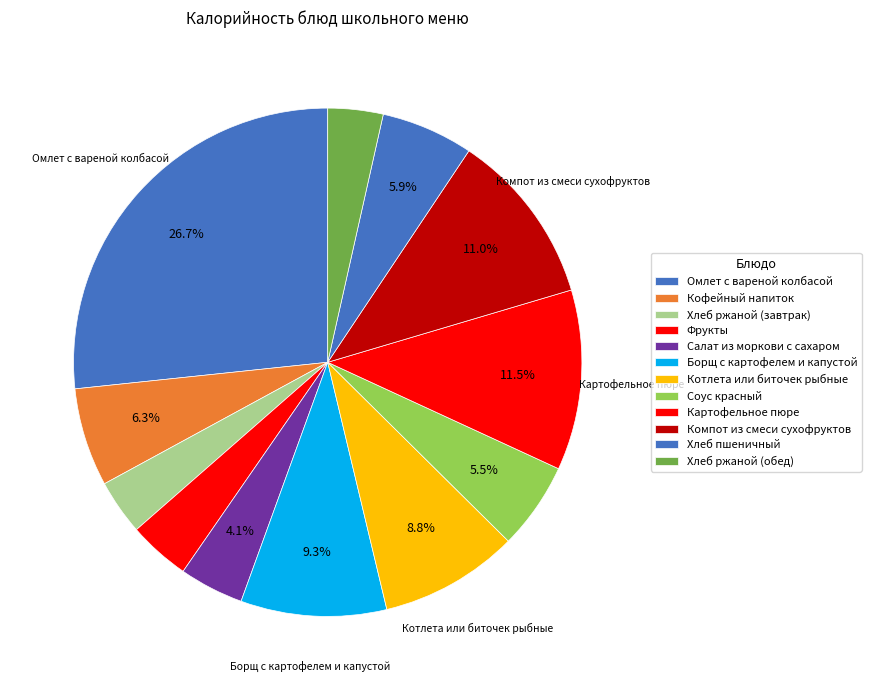

The Кофейный напиток slice represents 6% of the pie. True or false?

True